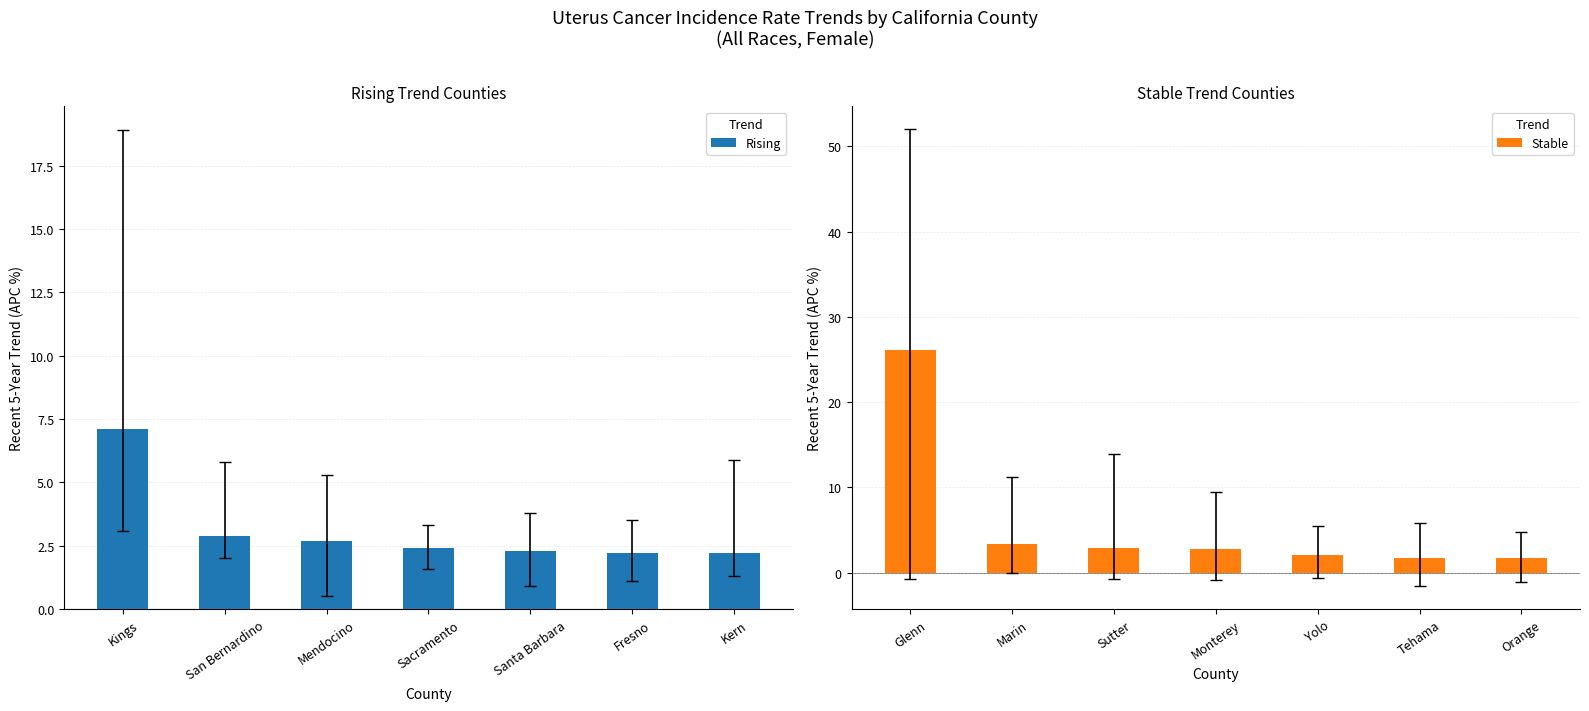

True or false: Rising has a value of 3.7 at Fresno.

False